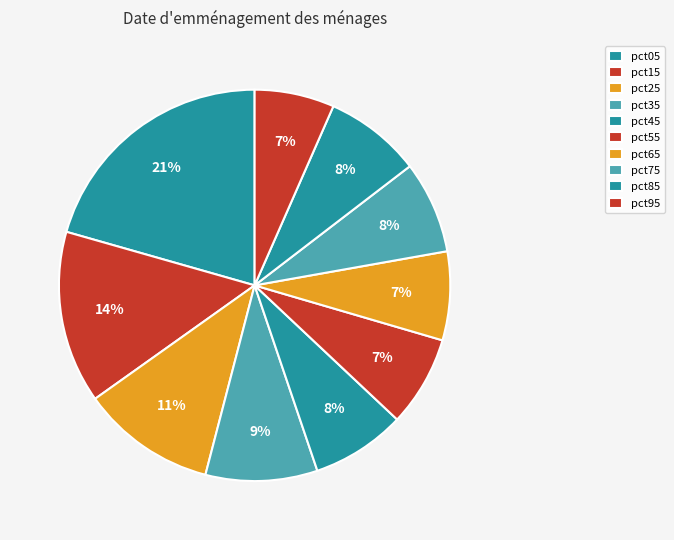

Count the number of slices in the pie.

10